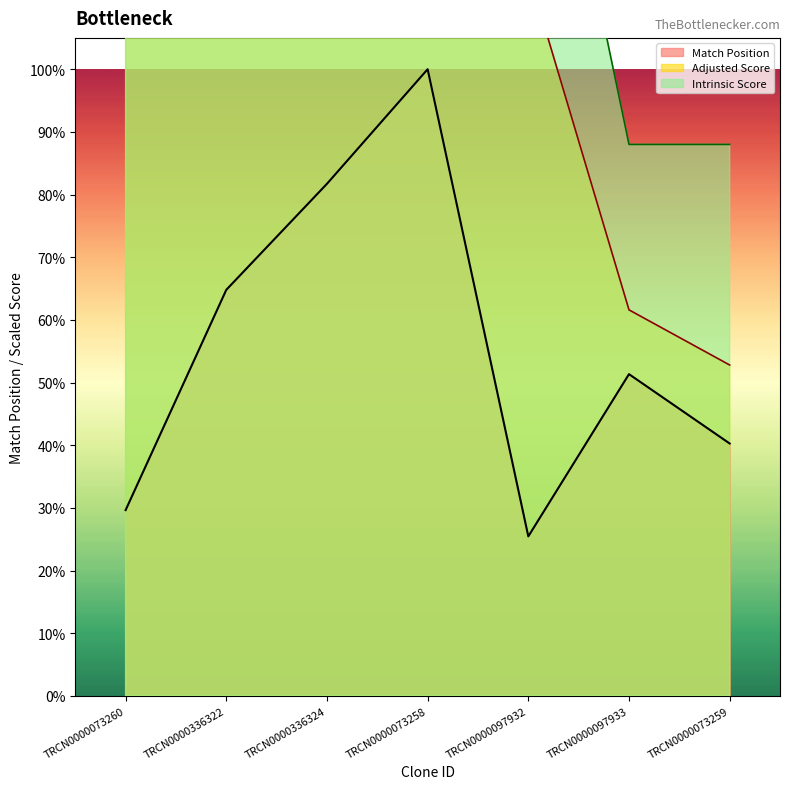

Where is the first local minimum for Match Position?

TRCN0000097932